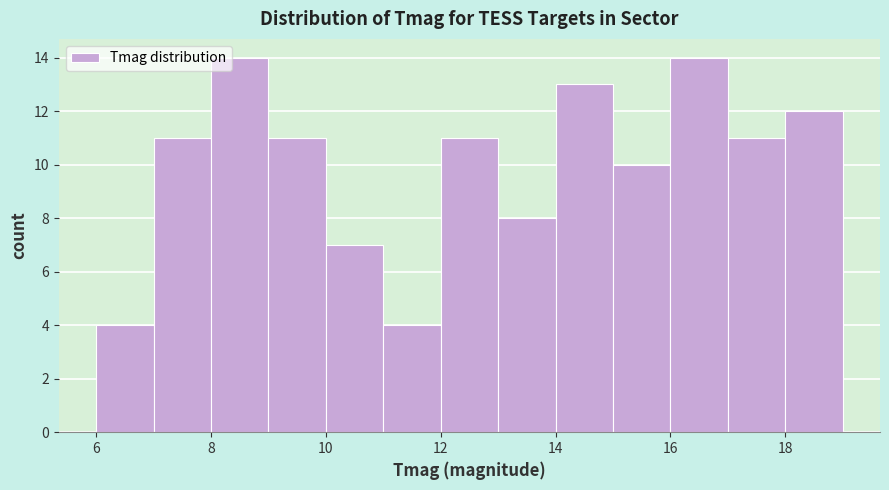

How tall is the bar that spans 6 to 7 on the x-axis? The values are not printed on the chart, so give them approximately, as read against the axis.

4